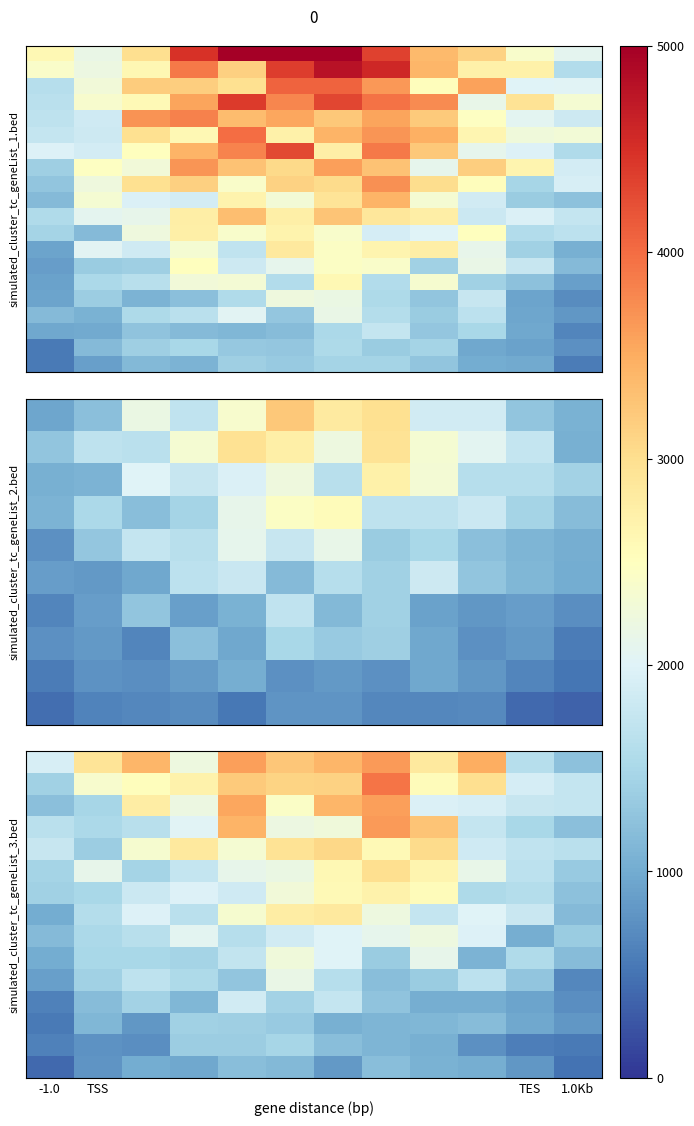

What is the difference between the highest and lowest values at TES?

2684.2